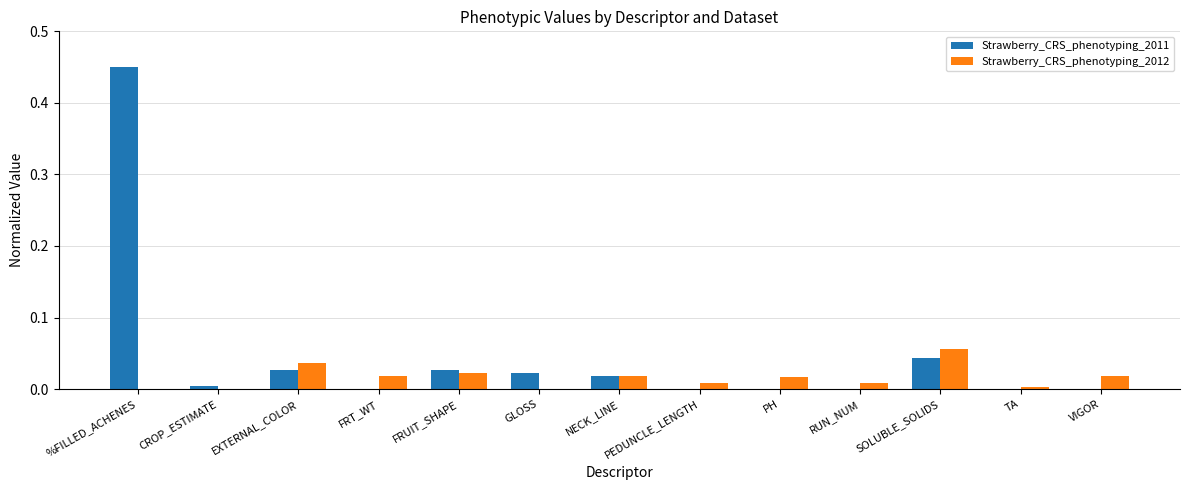

What is the sum of all Strawberry_CRS_phenotyping_2011 values?

0.6